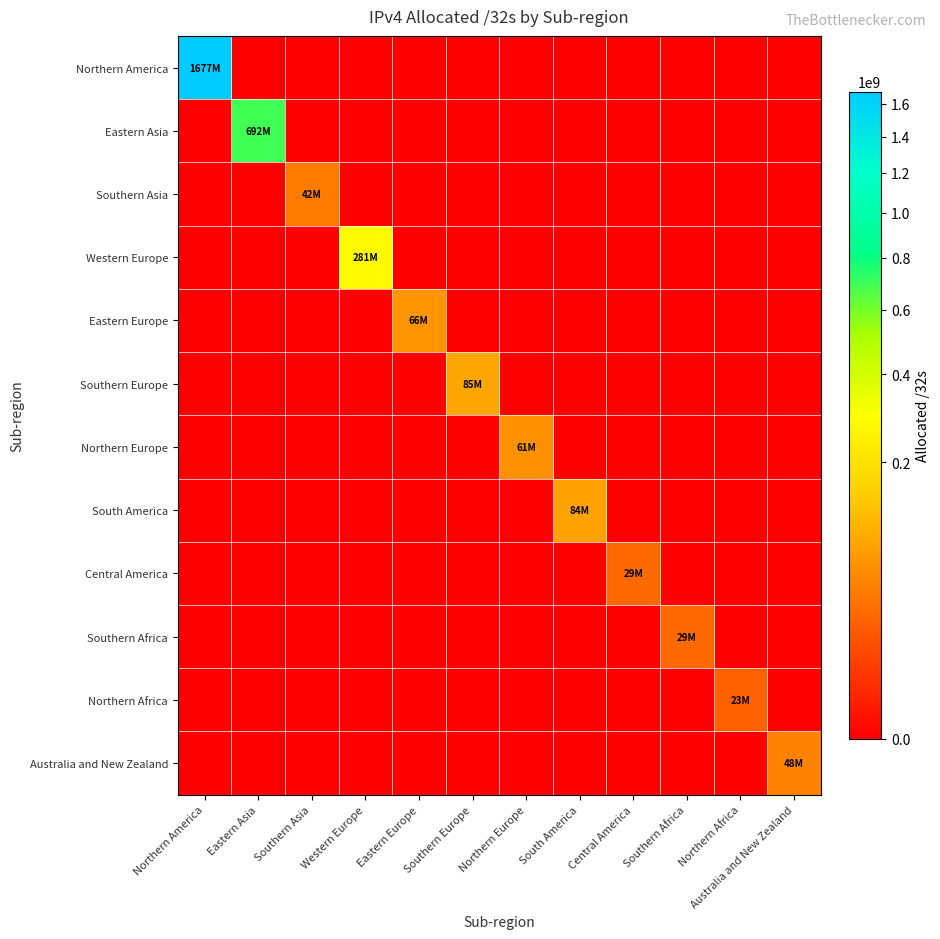

What is the greatest value displayed?

1677094400